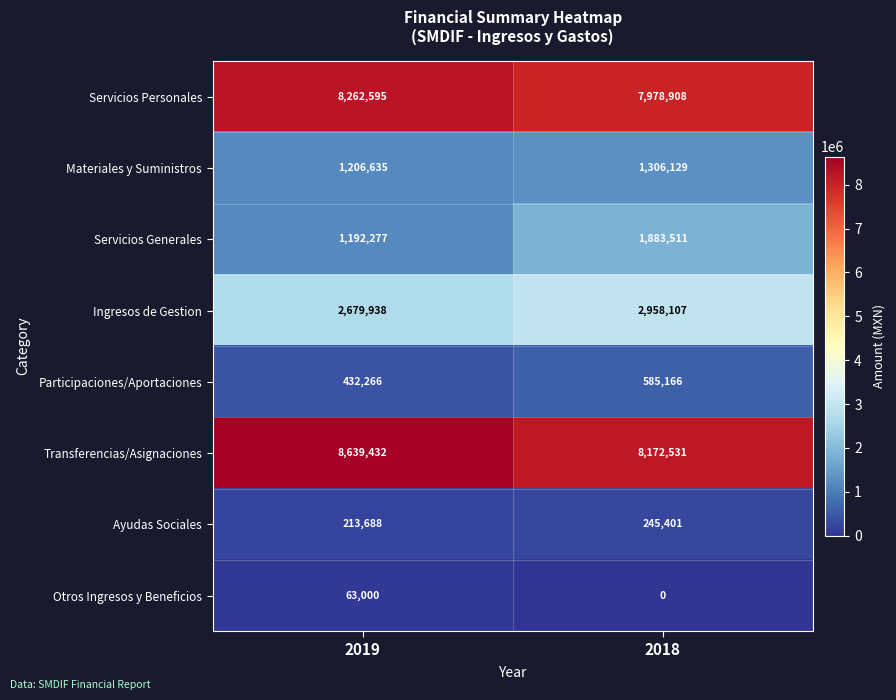

What is the sum of the Servicios Generales values at 2019 and 2018?

3075788